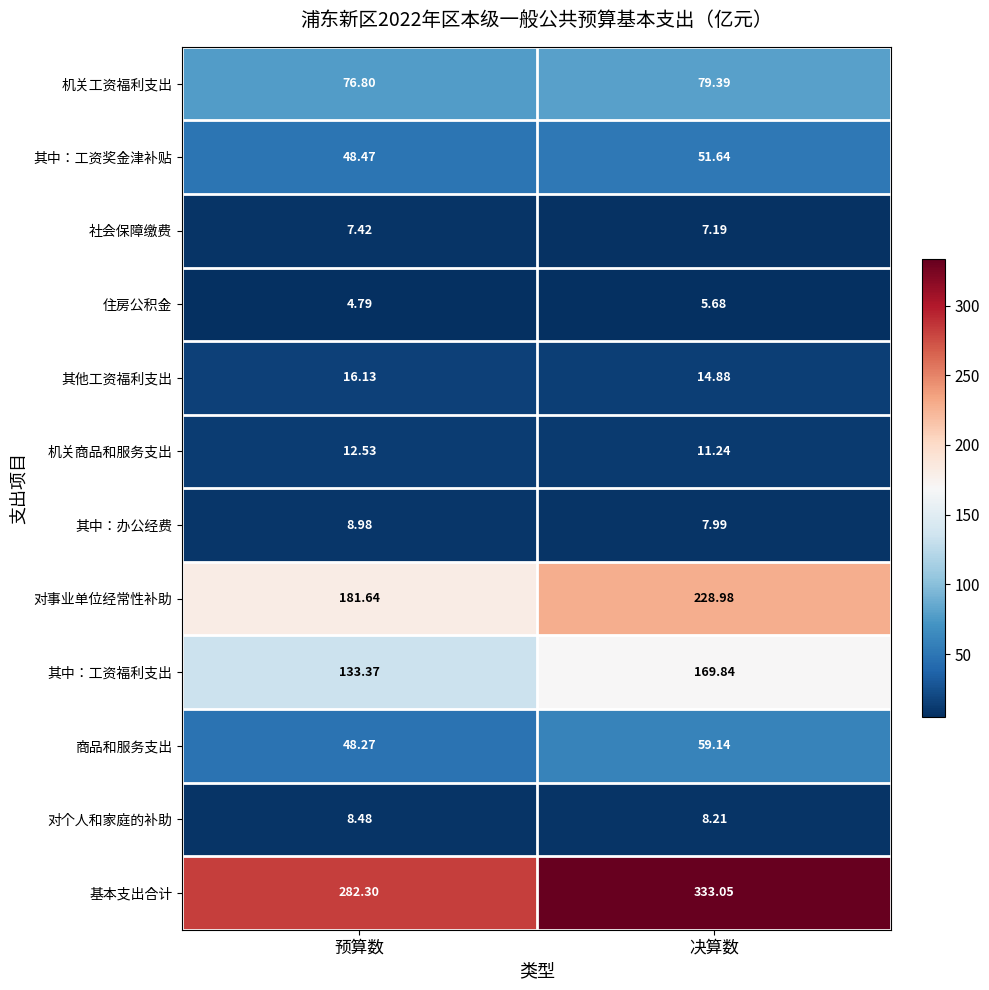

Rank the series at 预算数 from highest to lowest value.

基本支出合计, 对事业单位经常性补助, 其中：工资福利支出, 机关工资福利支出, 其中：工资奖金津补贴, 商品和服务支出, 其他工资福利支出, 机关商品和服务支出, 其中：办公经费, 对个人和家庭的补助, 社会保障缴费, 住房公积金